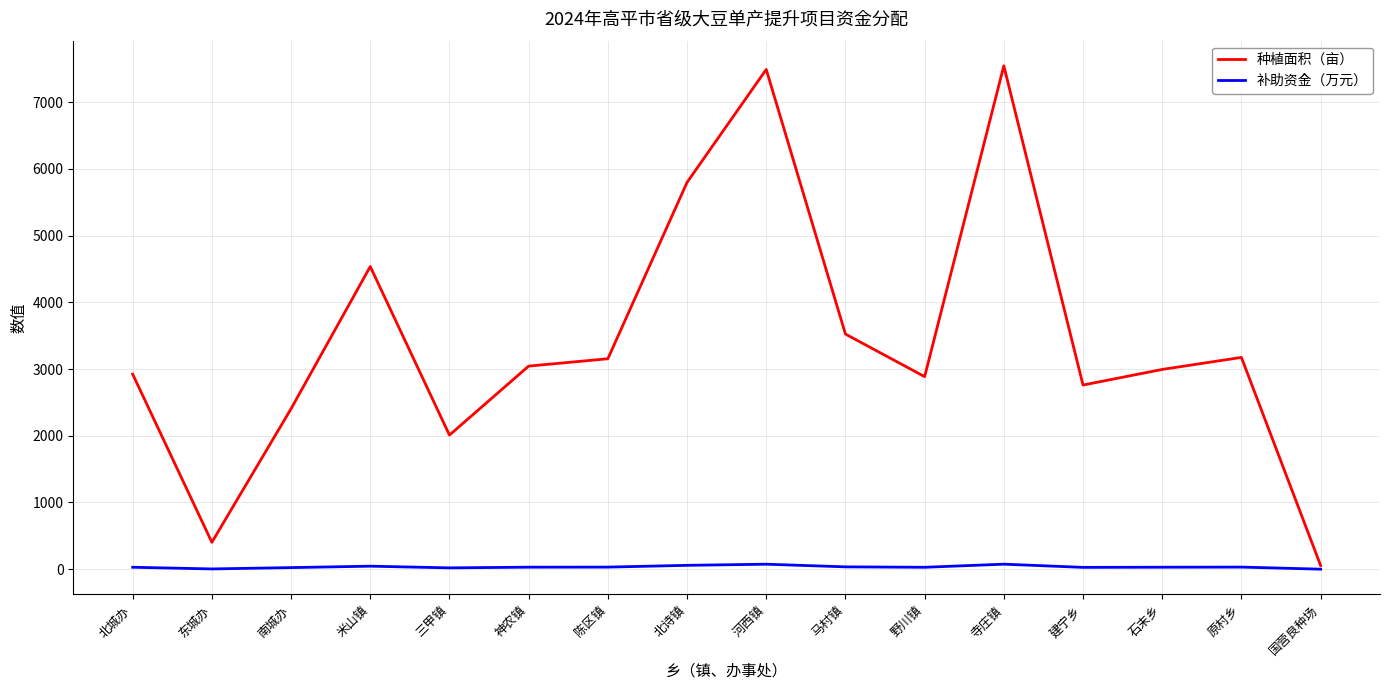

How many interior local peaks does the 种植面积（亩） series have?

4